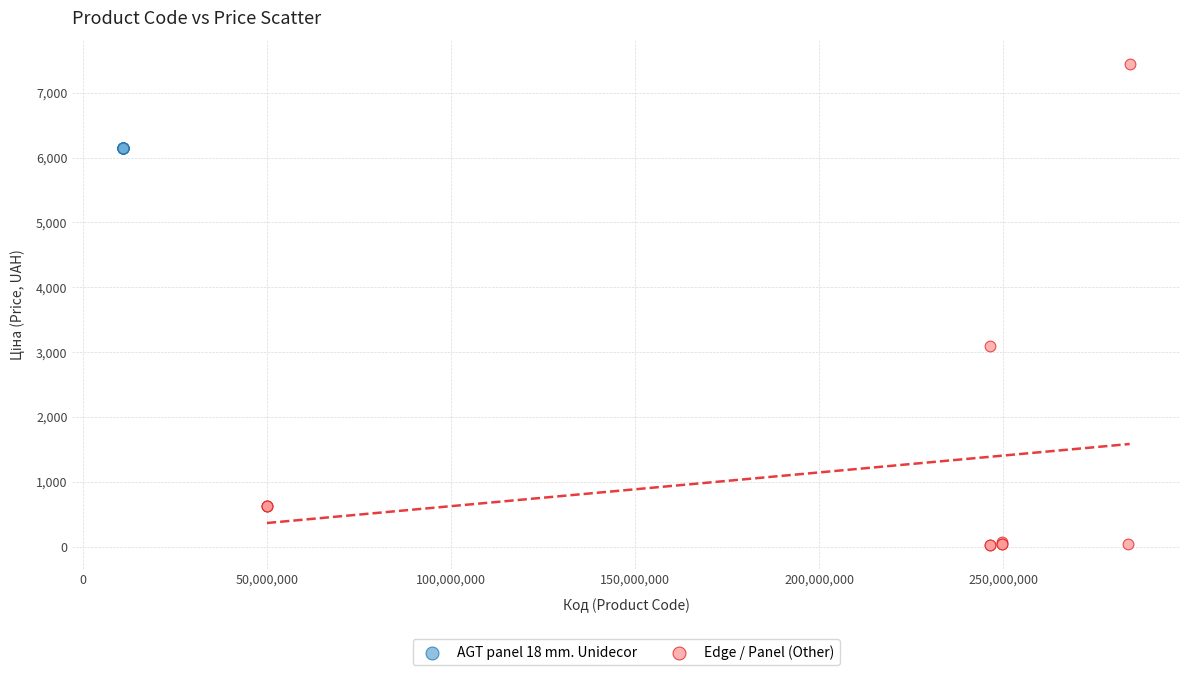

Which series contains the highest Y value?

Edge / Panel (Other)